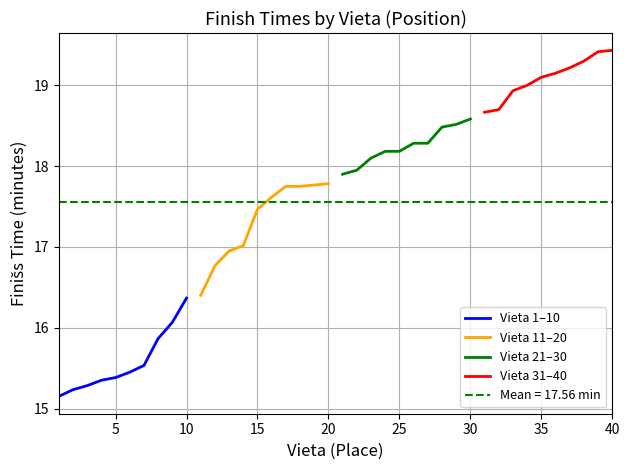

How many lines are shown in the chart?

4